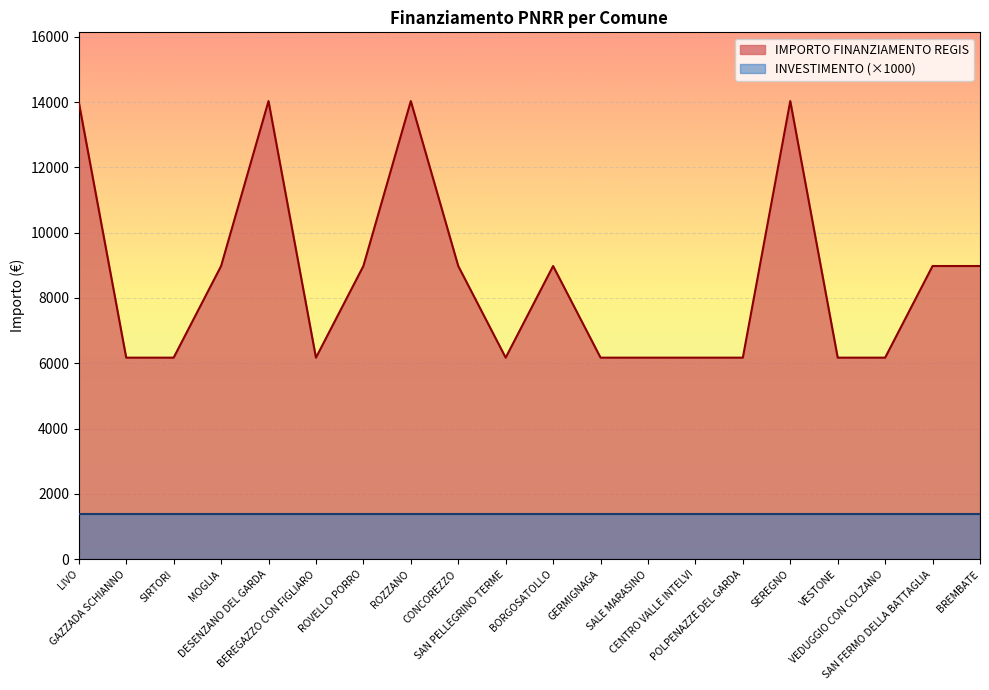

How many interior local valleys (lower than both neighbors) does the data have?

2